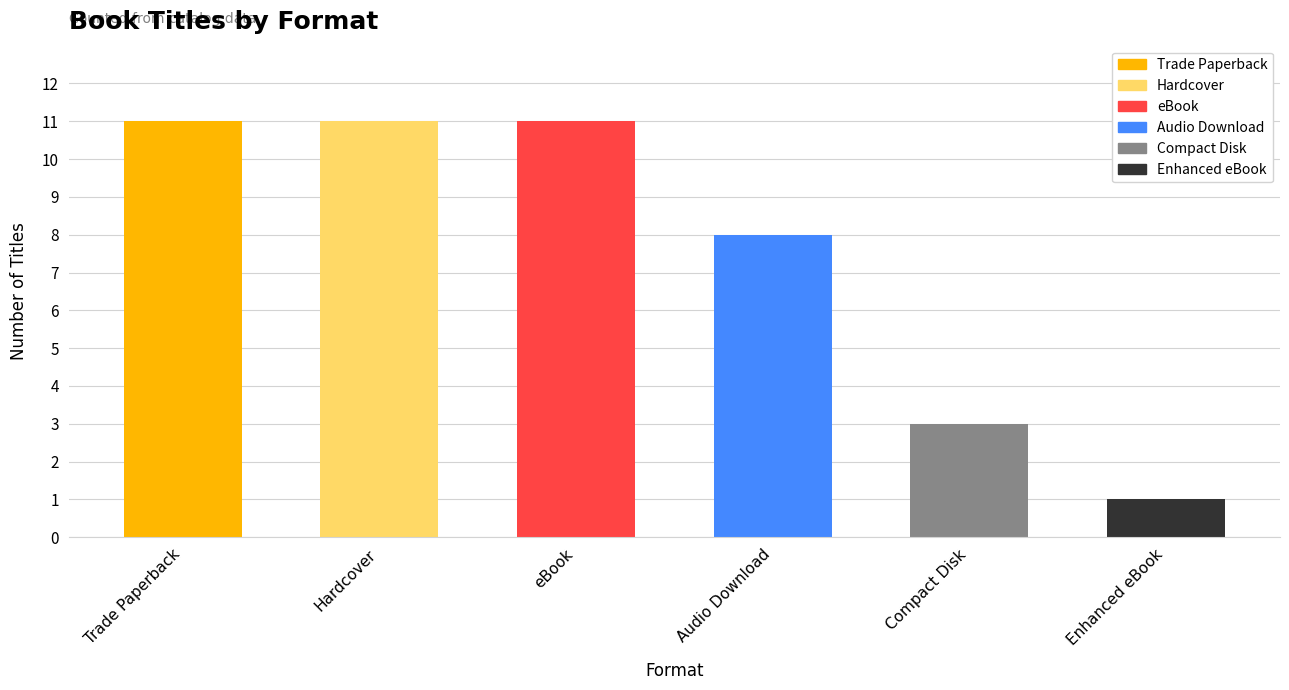

Between Trade Paperback and Hardcover, which series saw the biggest shift?

Trade Paperback